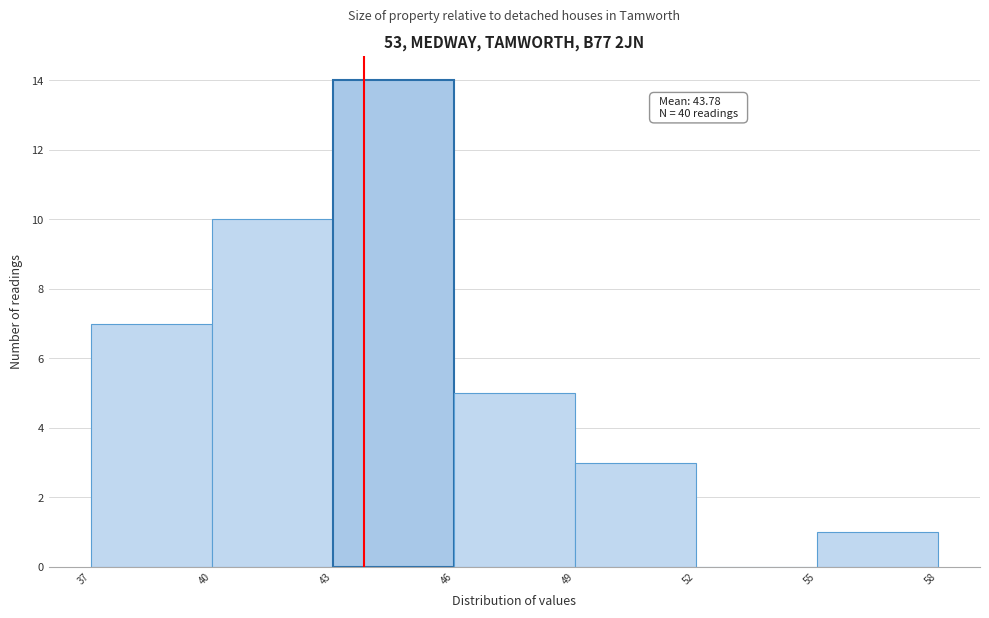

Over which range of the x-axis is the bar tallest?

43 to 46